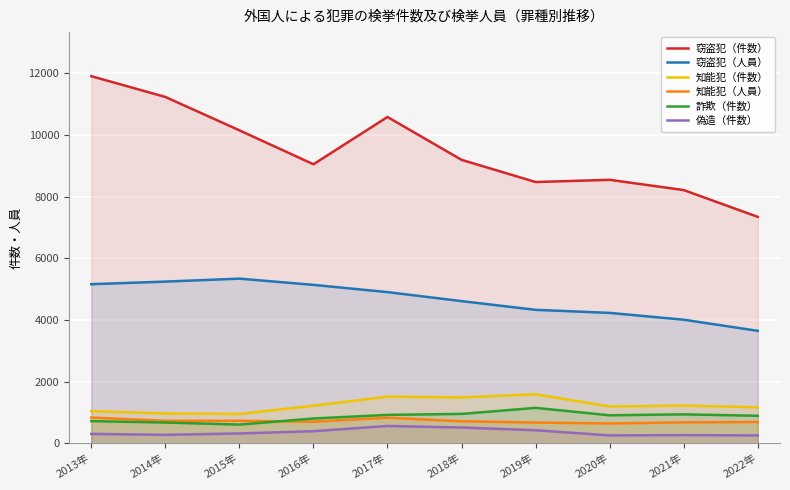

At which category does the chart reach its minimum across all series?

2022年